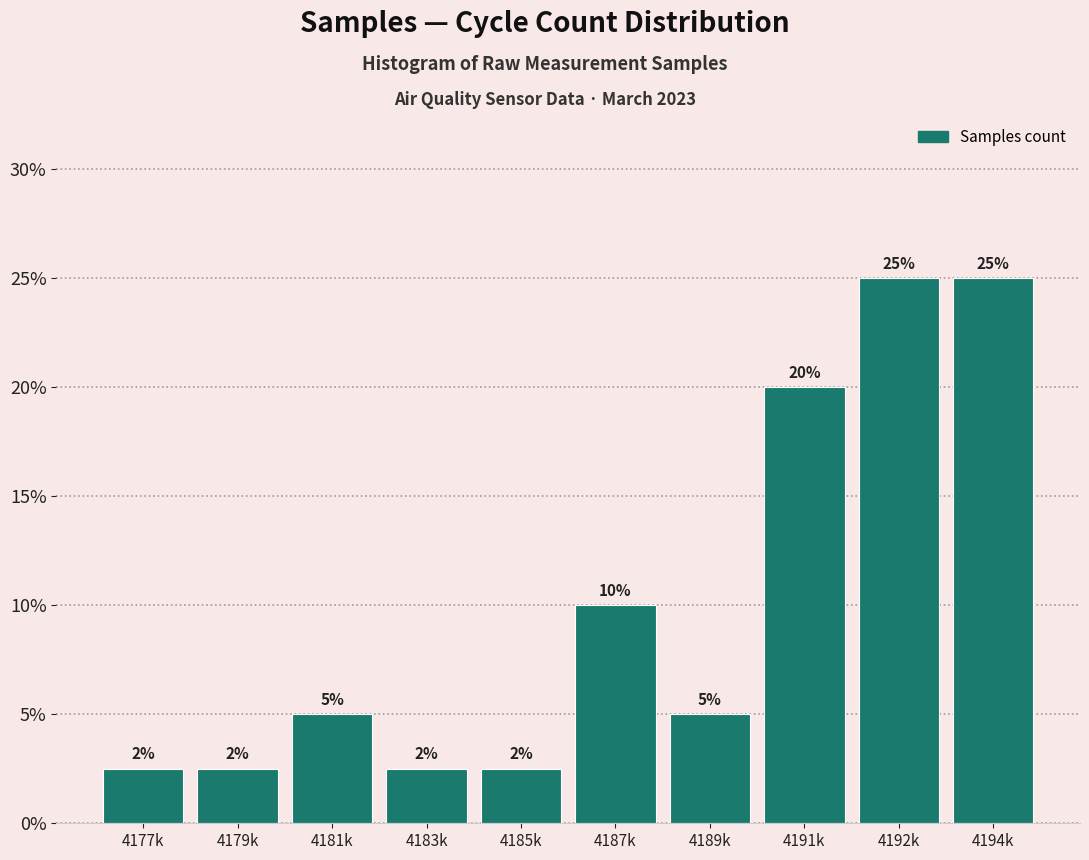

Approximately how many times larger is the value at 4192k compared to 4181k?

5.0